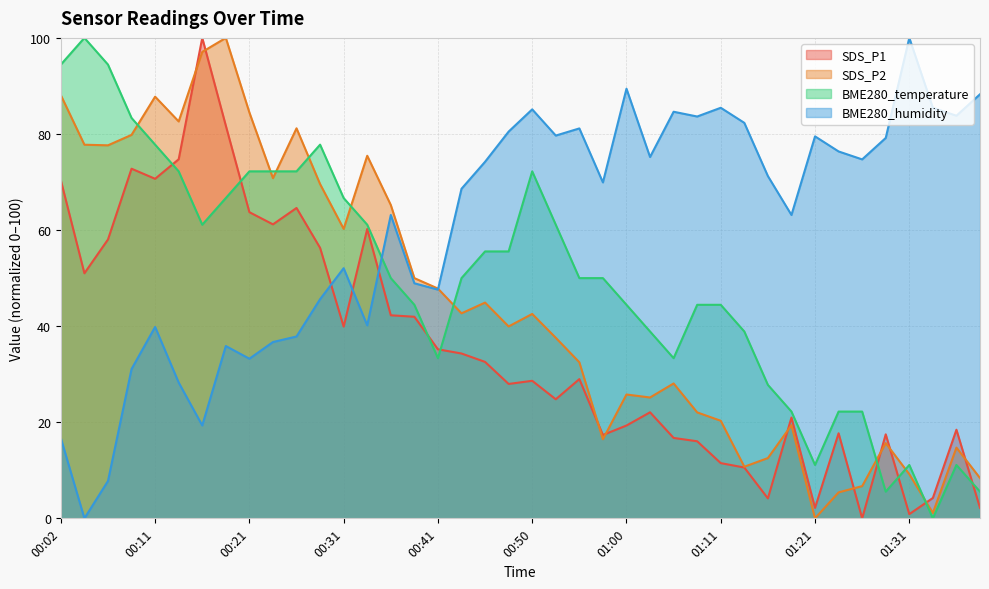

Does the chart have visible grid lines?

Yes